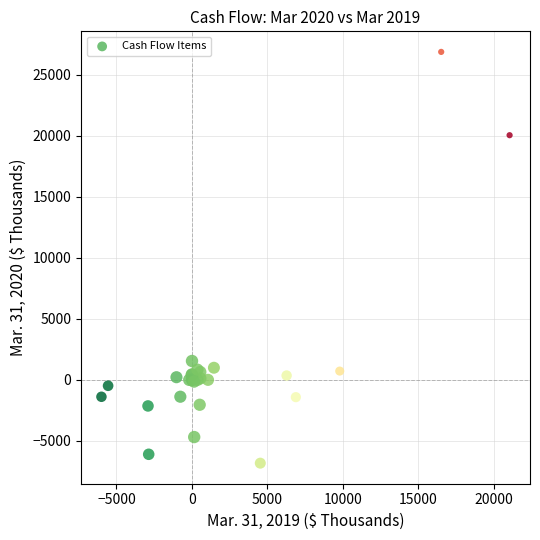

What Y value in the scatter plot is closest to 10030?

1547